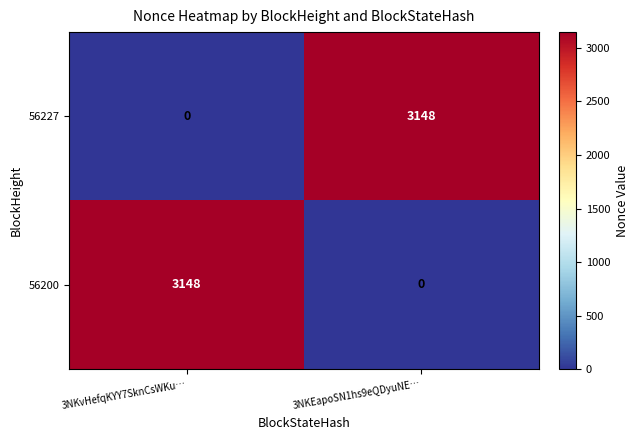

Is it true that 56200 equals 0 at 3NKEapoSN1hs9eQDyuNE…?

True